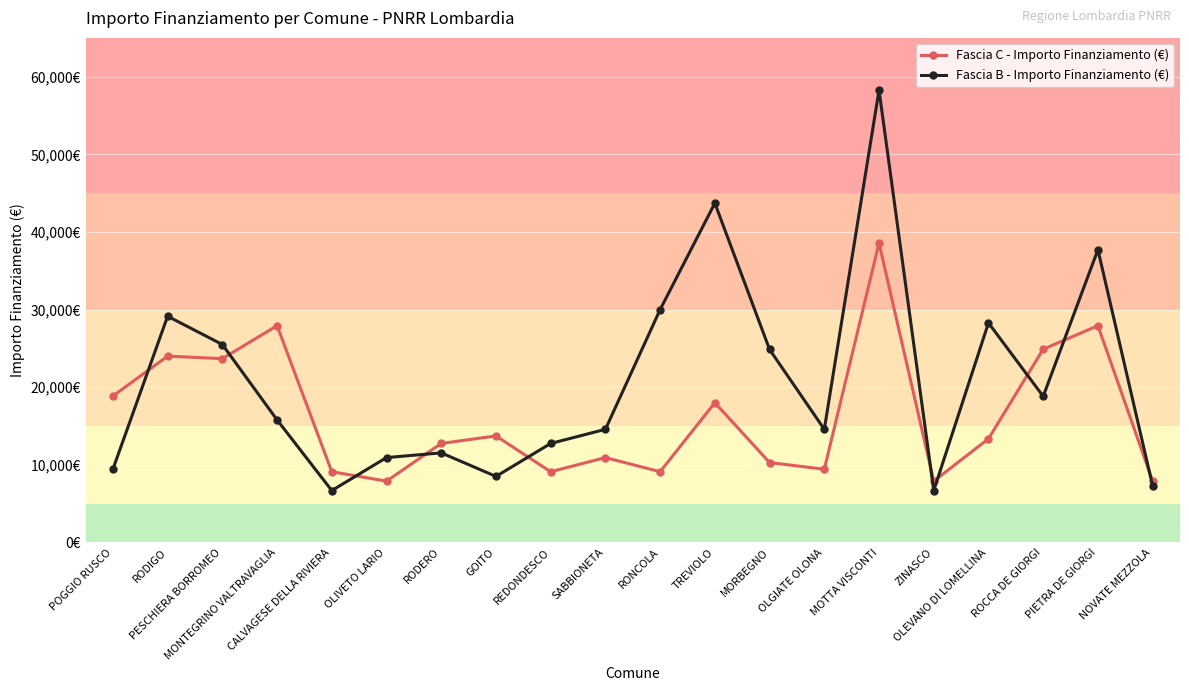

What are all the series names shown in the legend?

Fascia C - Importo Finanziamento (€), Fascia B - Importo Finanziamento (€)